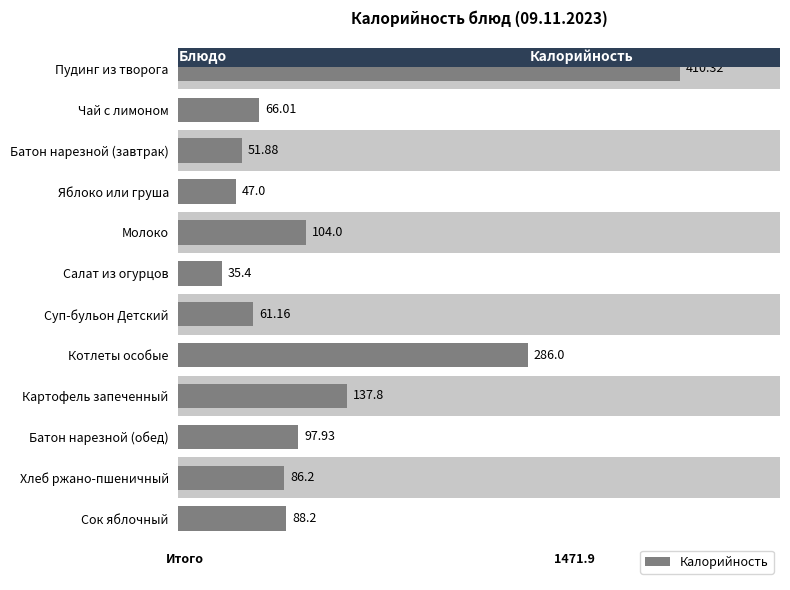

Are the bars grouped side by side (vs. stacked)?

No